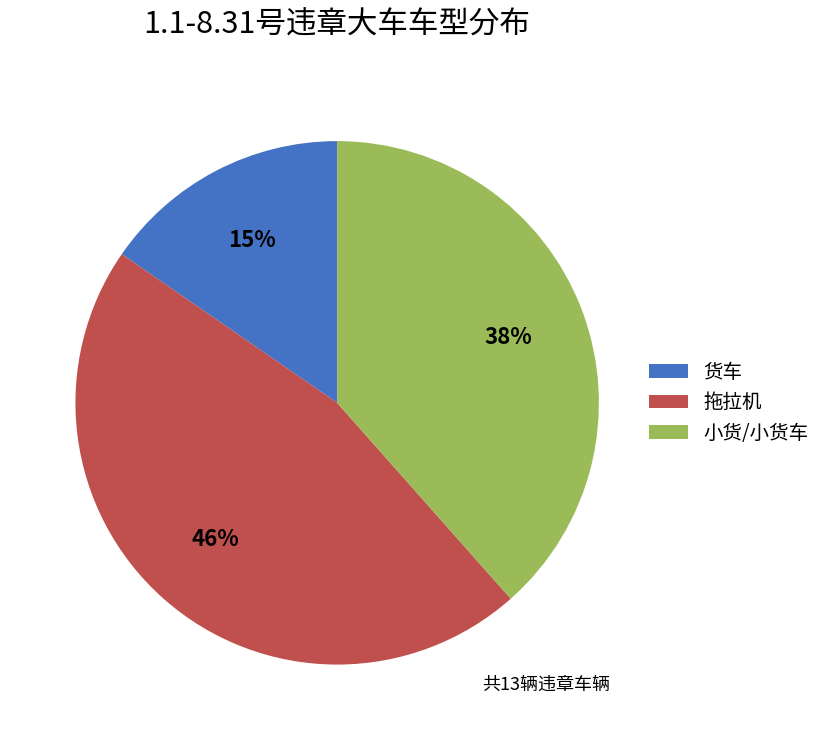

Do 货车 and 小货/小货车 together represent more than half of the pie?

Yes